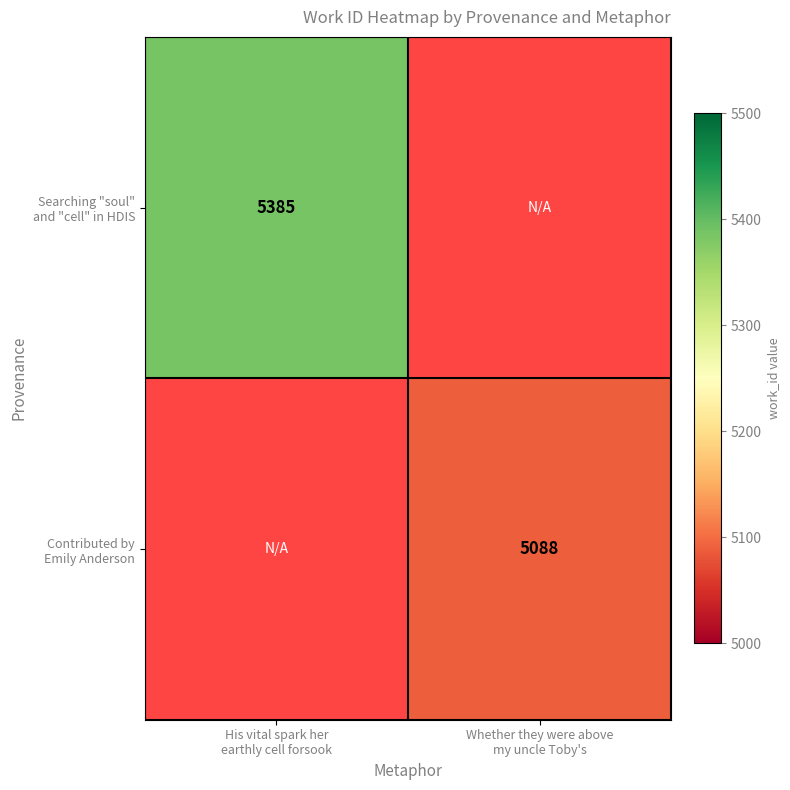

Between Whether they were above
my uncle Toby's and His vital spark her
earthly cell forsook, which is larger?

His vital spark her
earthly cell forsook